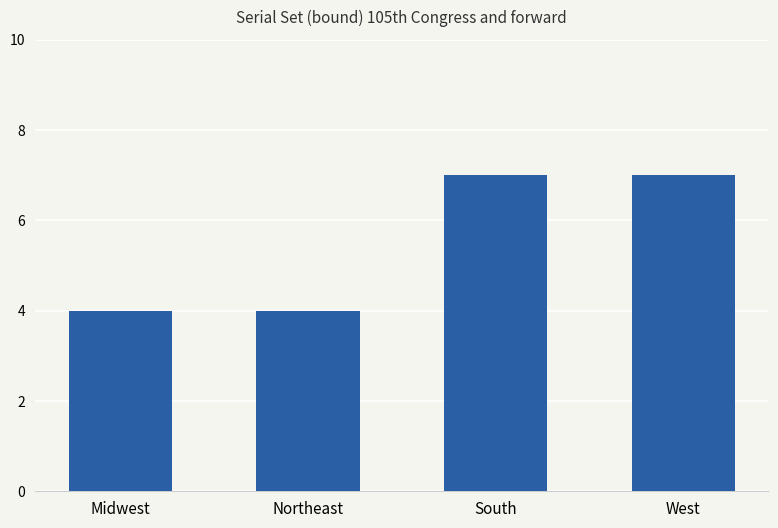

Reading left to right, list all the values displayed in this chart.

4	4	7	7